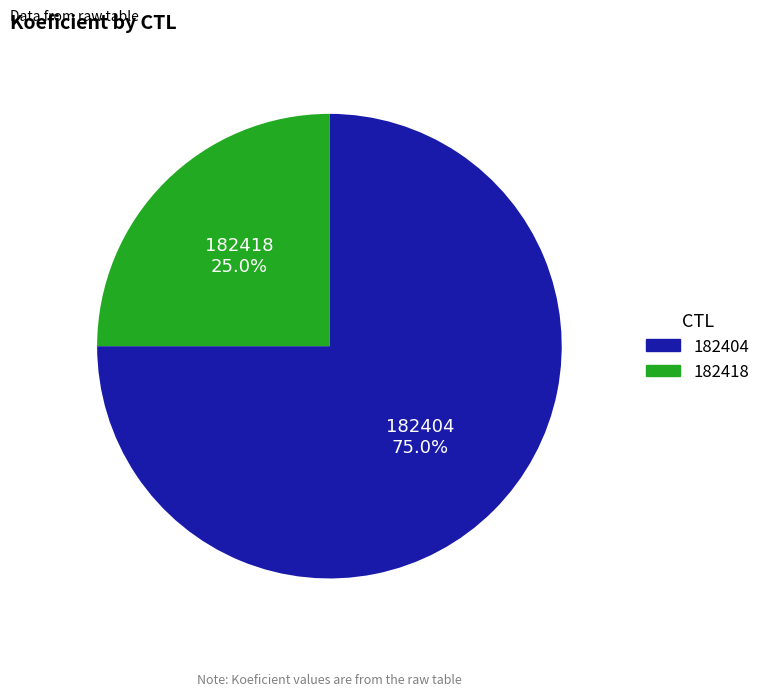

To the nearest percent, what is the difference between the largest and smallest slice percentages?

50%